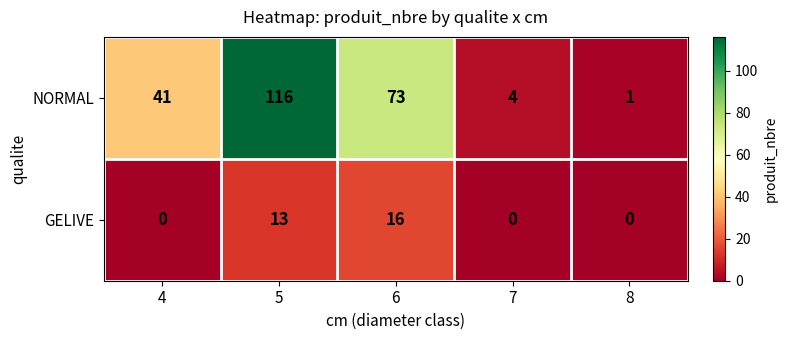

Reading left to right, extract all data points from this chart.

NORMAL: 41	116	73	4	1
GELIVE: 0	13	16	0	0